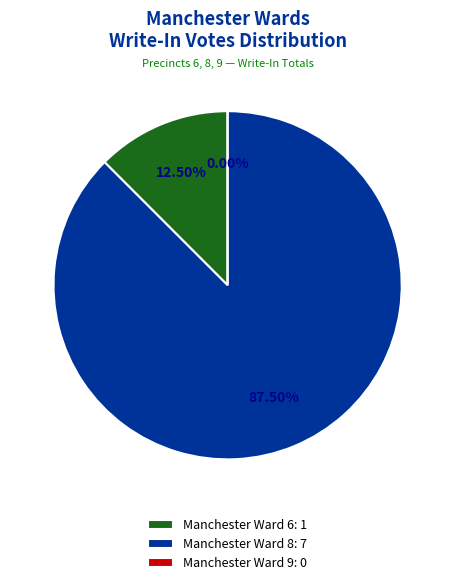

What is the smallest slice in the pie chart?

Manchester Ward 9